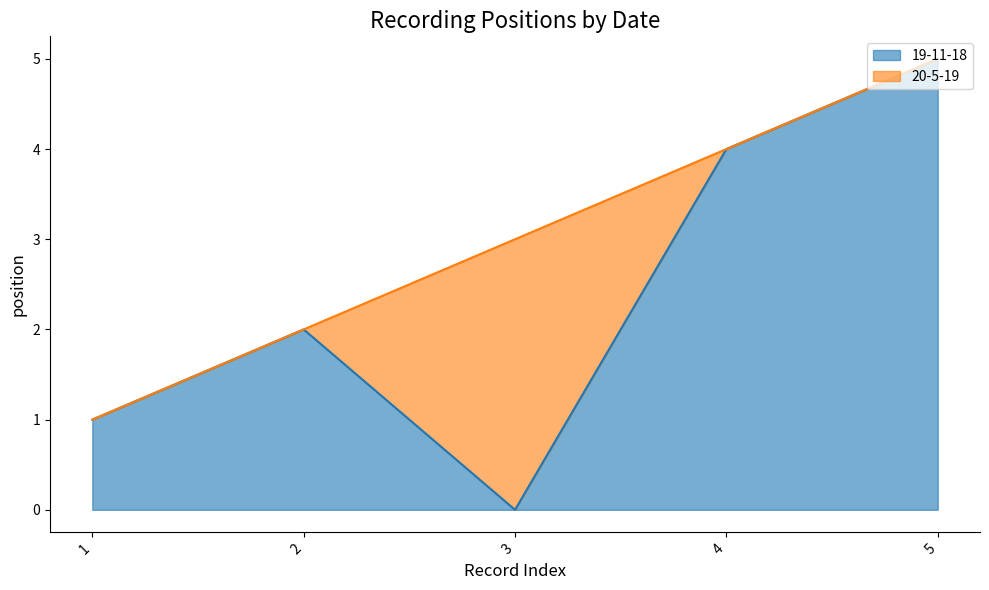

Rank the categories by 19-11-18 value from lowest to highest.

3, 1, 2, 4, 5